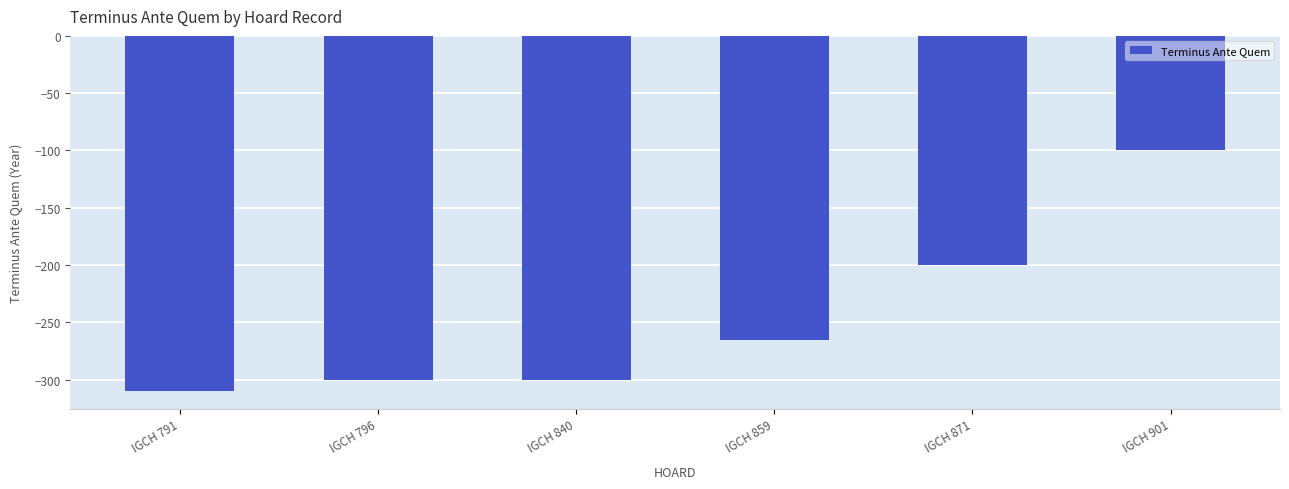

Where is the data nearest to the value -205?

IGCH 871